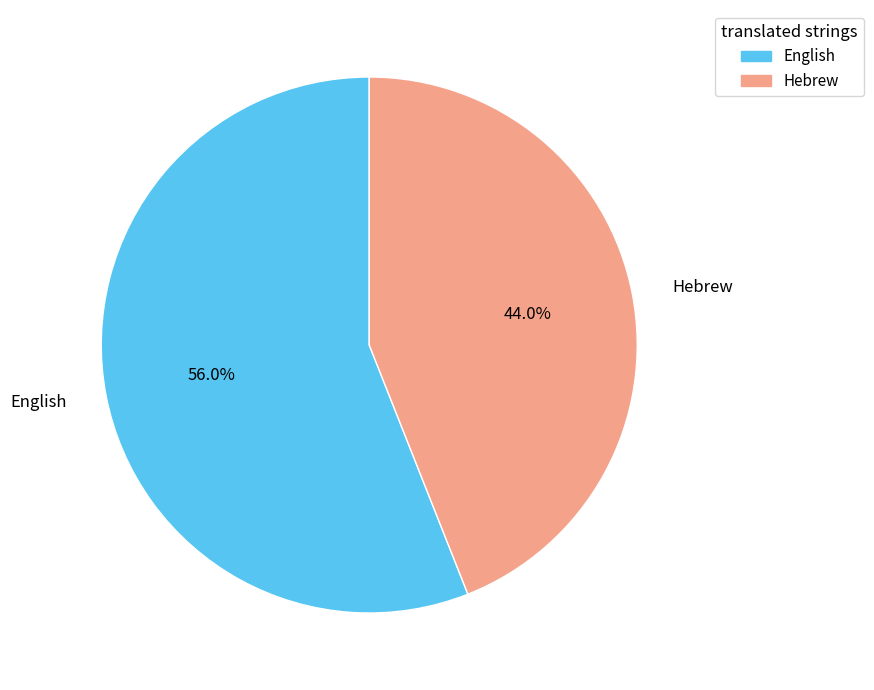

The English slice represents 44% of the pie. True or false?

False